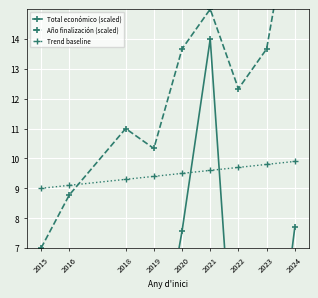

Reading right to left, extract all data points from this chart.

Total económico (scaled): 2024=7.7	2023=0.2	2022=0.3	2021=14.0	2020=7.6	2019=2.2	2018=4.6	2016=5.7	2015=6.8
Año finalización (scaled): 2024=19.0	2023=13.7	2022=12.3	2021=15.0	2020=13.7	2019=10.3	2018=11.0	2016=8.8	2015=7.0
Trend baseline: 2024=9.9	2023=9.8	2022=9.7	2021=9.6	2020=9.5	2019=9.4	2018=9.3	2016=9.1	2015=9.0